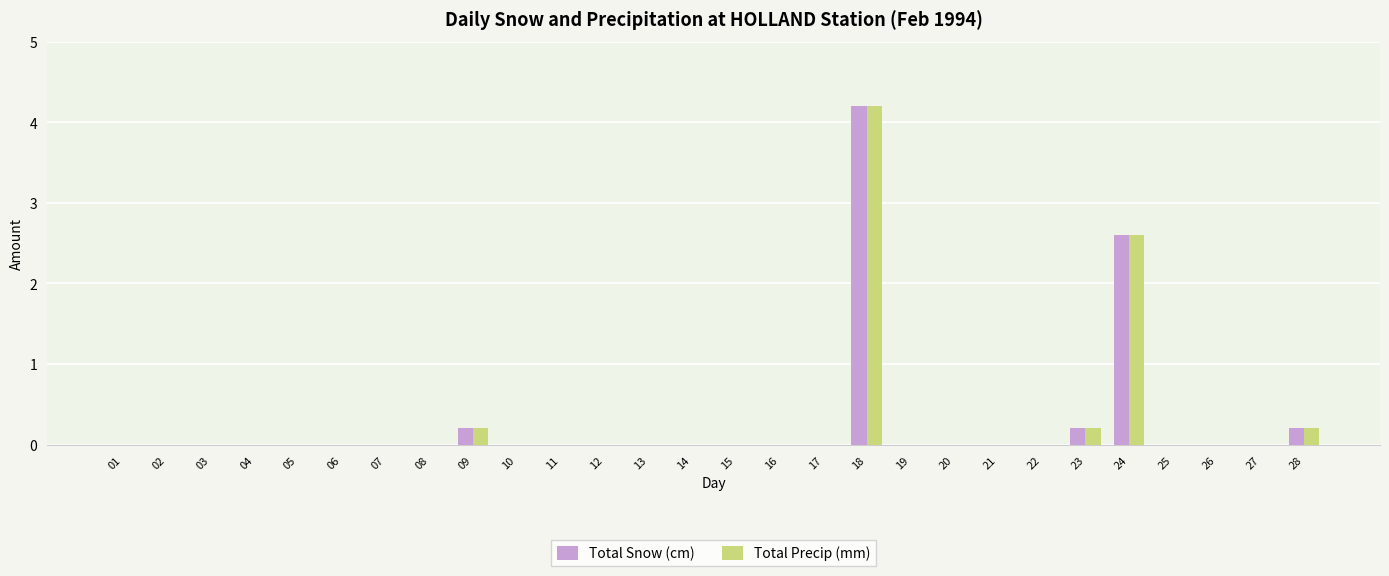

What is the total value across all series at 24?

5.2